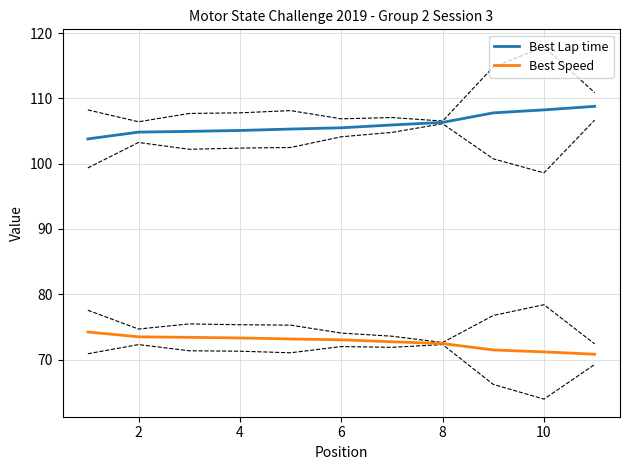

True or false: Best Speed and Best Lap time intersect in this chart.

False